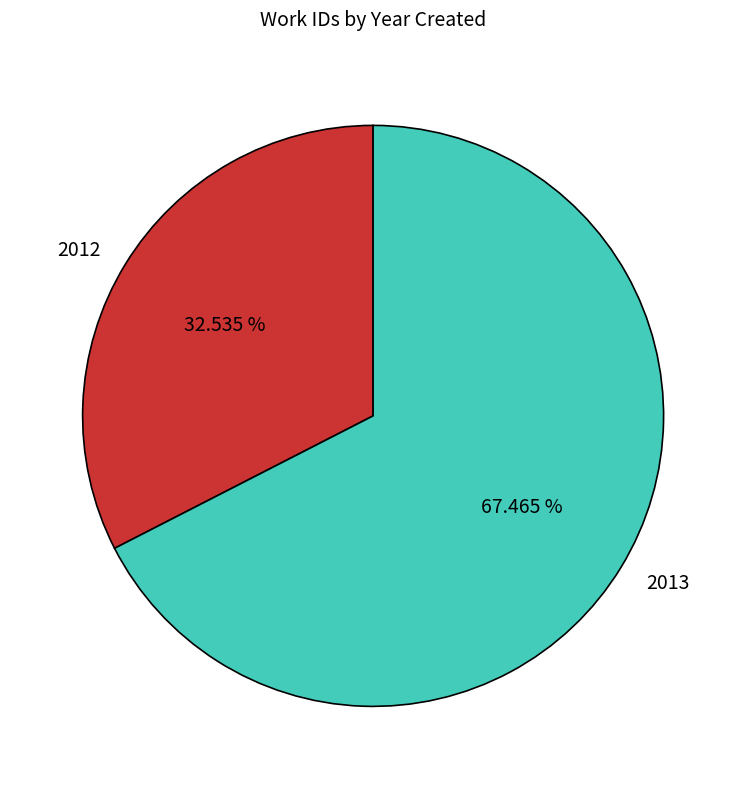

Combined, what portion of the pie is 2013 and 2012?

100.0%